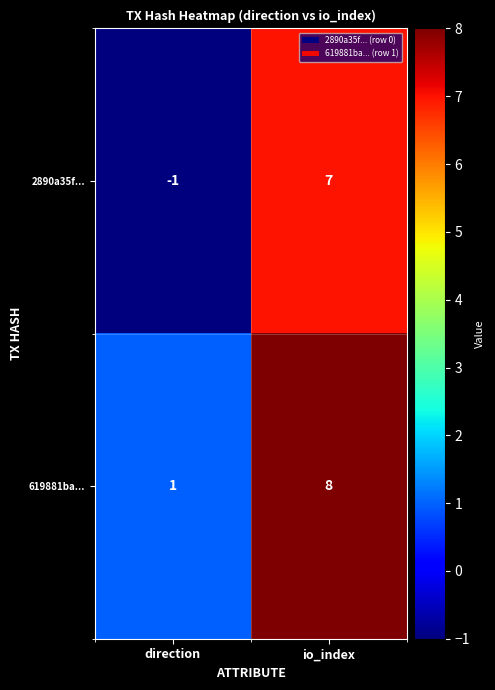

Between direction and io_index, which series saw the biggest shift?

2890a35f...